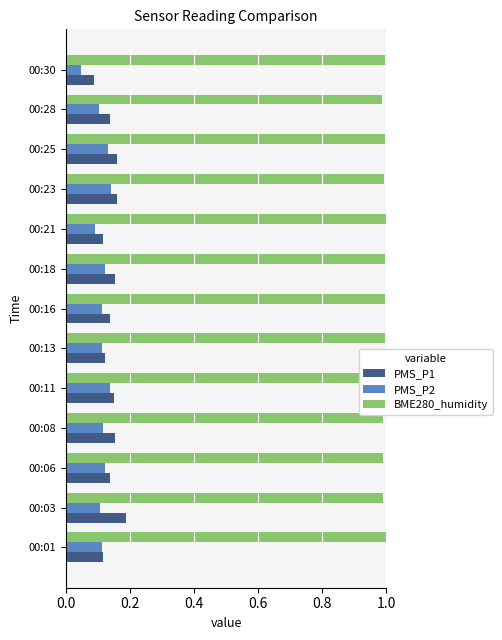

At which label is PMS_P2 closest to 0?

00:30